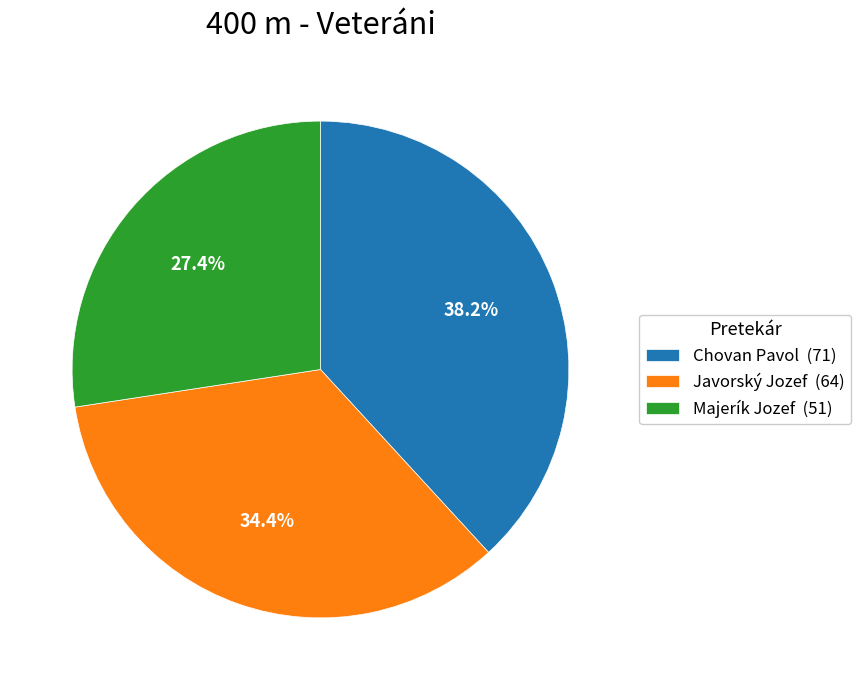

What is the smallest slice in the pie chart?

Majerík Jozef